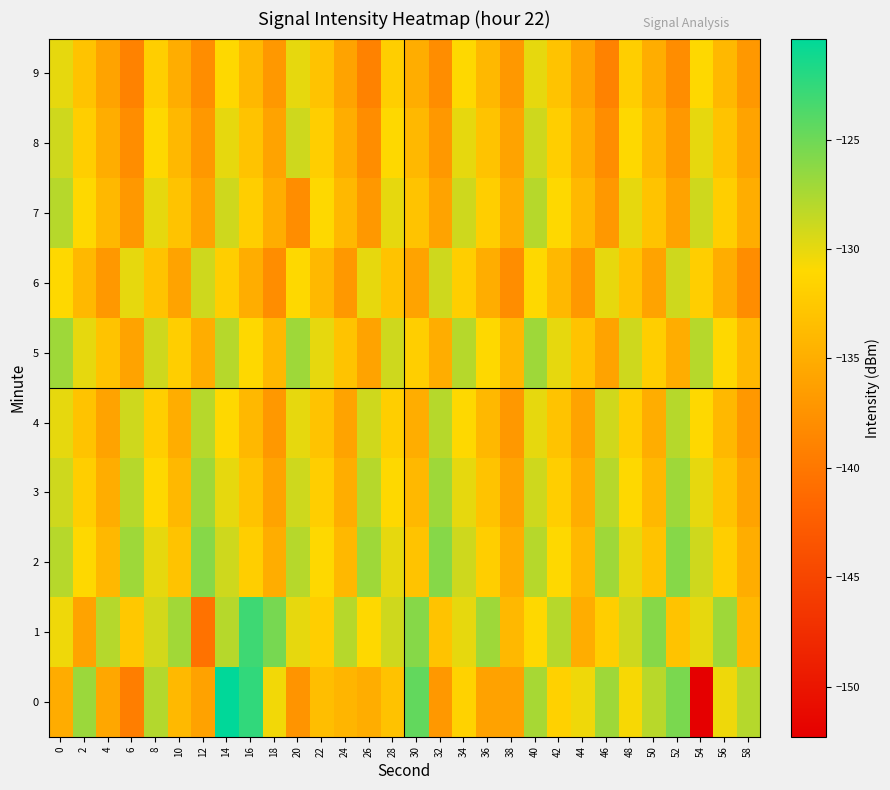

Which label corresponds to the largest value in the chart?

14